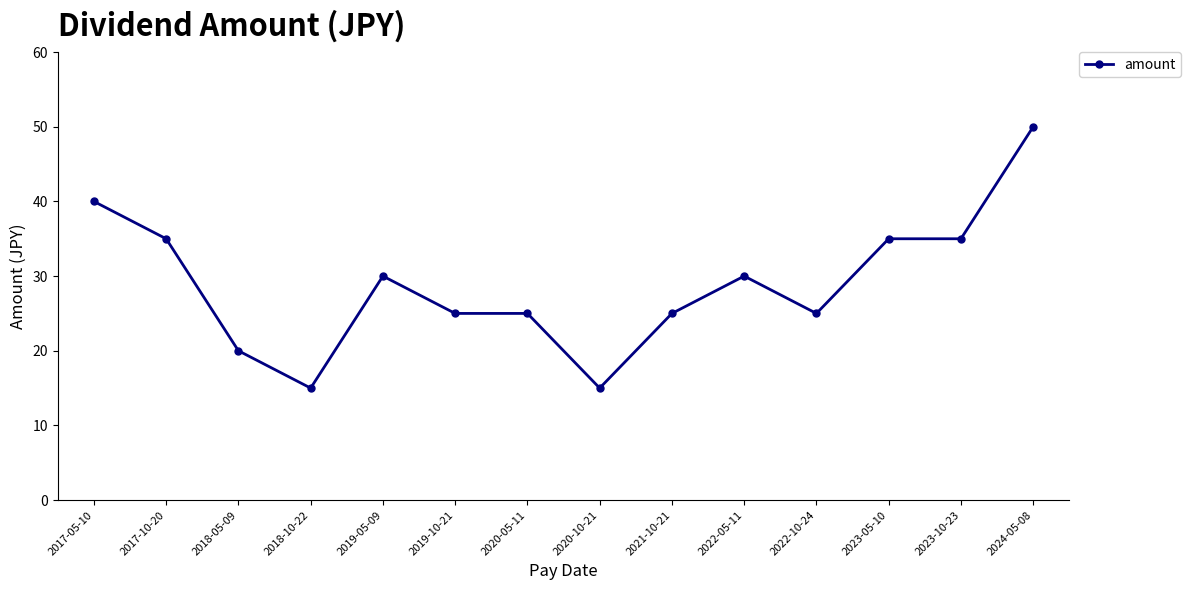

The value at 2019-05-09 is 51. True or false?

False